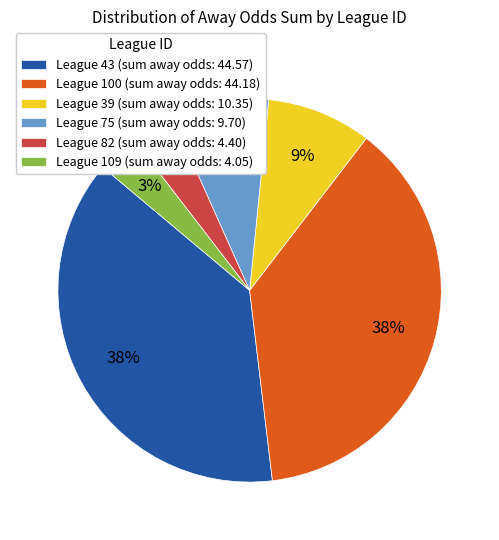

Does any single category account for the majority?

No